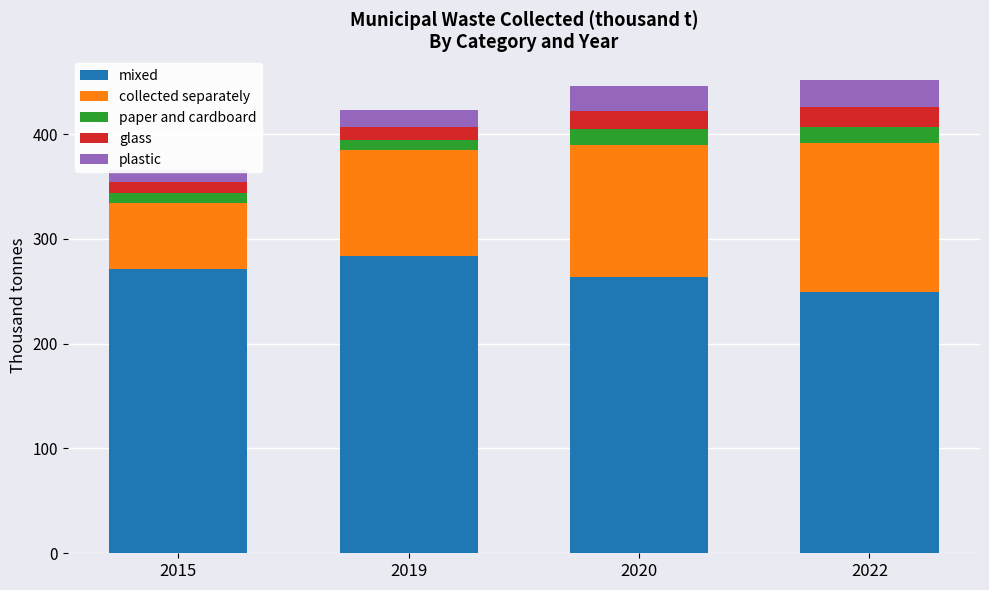

Which series changed the most between 2019 and 2022?

collected separately